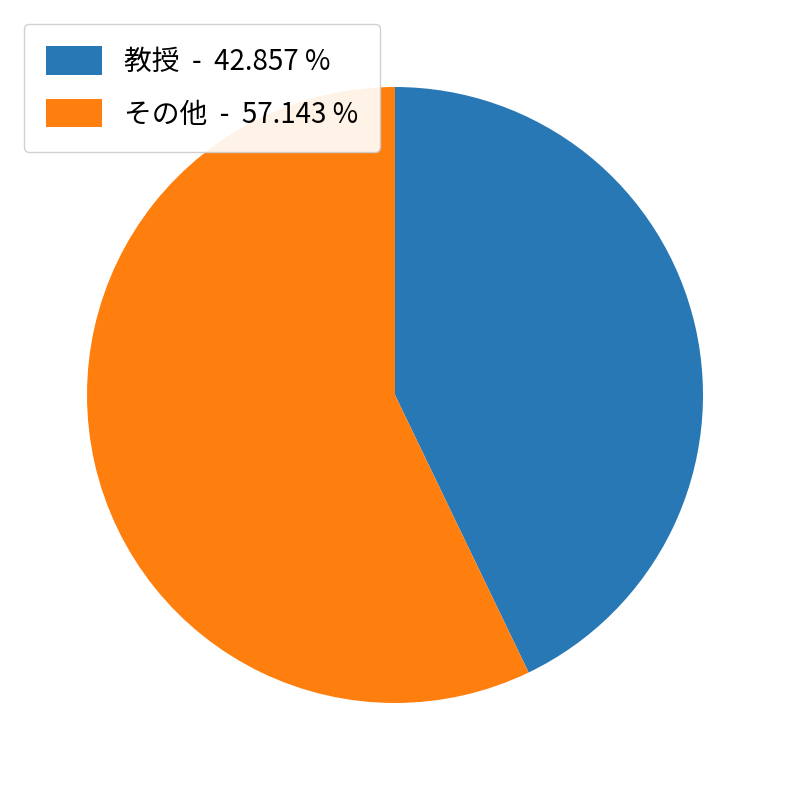

Which category has the smallest portion of the pie?

教授 - 42.857 %